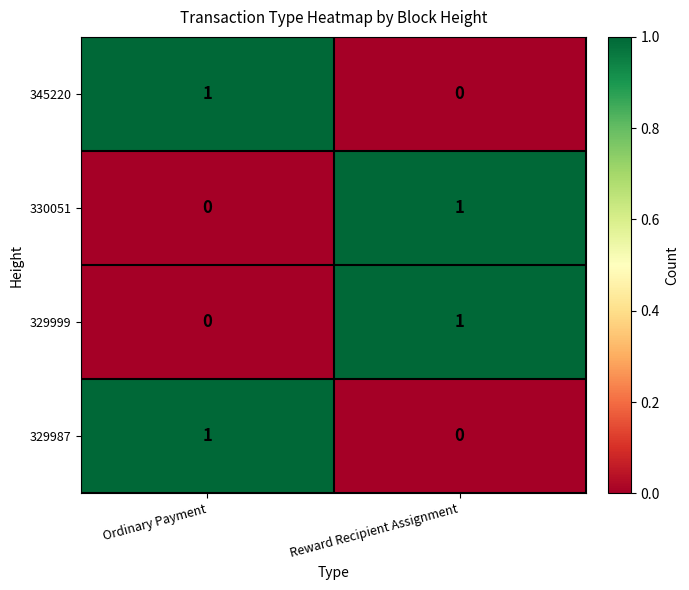

Reading left to right, what are all the values shown in this chart?

345220: 1	0
330051: 0	1
329999: 0	1
329987: 1	0